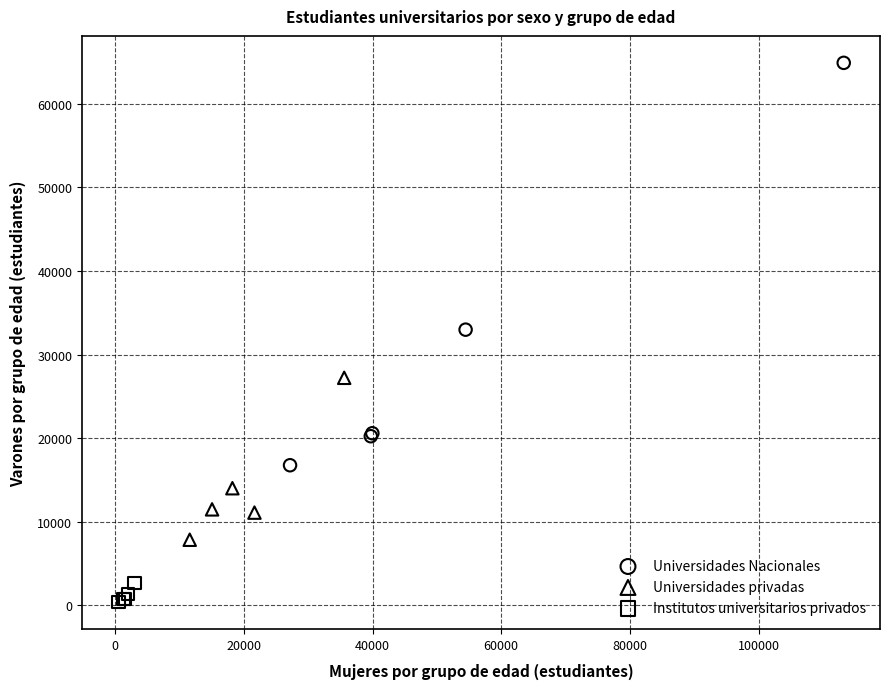

Which series reaches the minimum Y coordinate?

Institutos universitarios privados